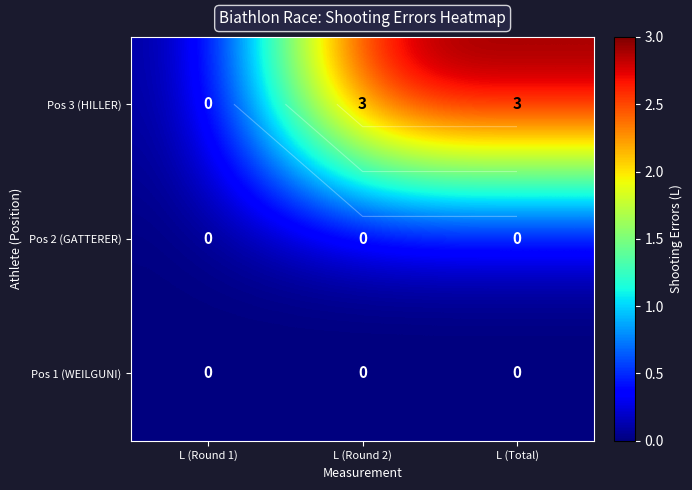

What is the average value of the Pos 3 (HILLER) series?

2